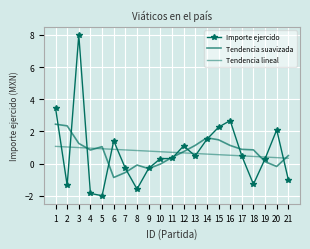

What value does the Tendencia suavizada series have at 5?

1.1